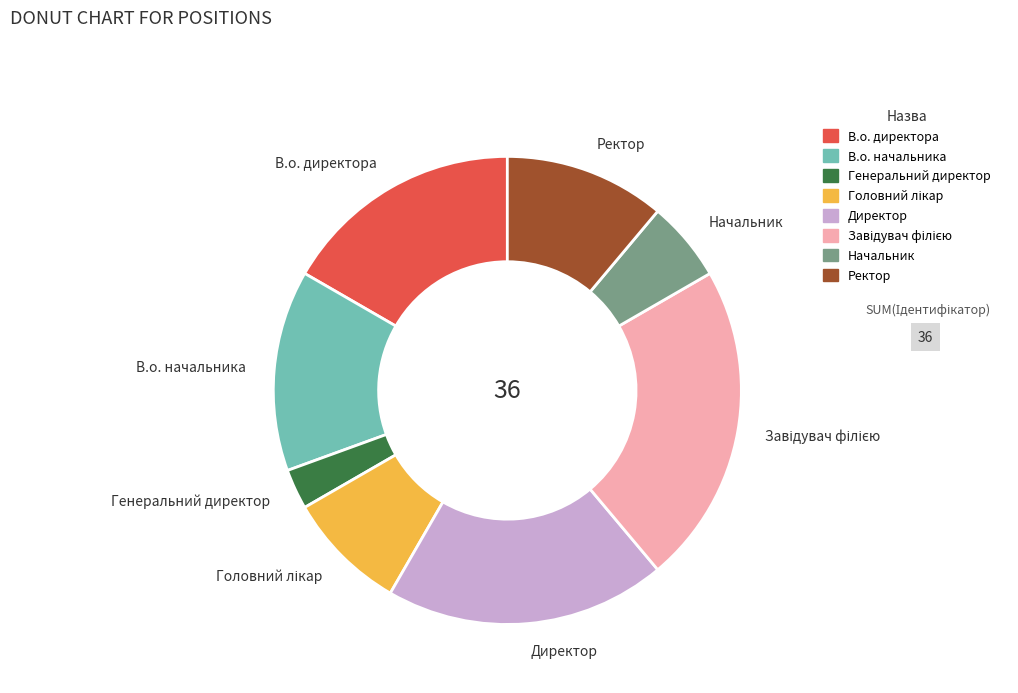

How many segments does this pie chart have?

8